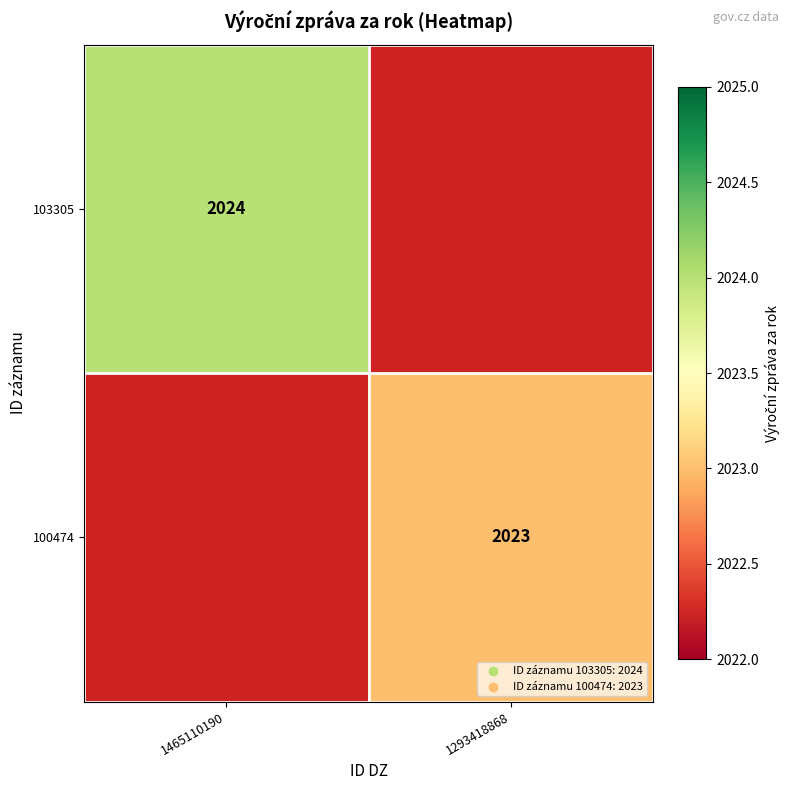

The 103305 series shows 2024 at 1465110190. True or false?

True